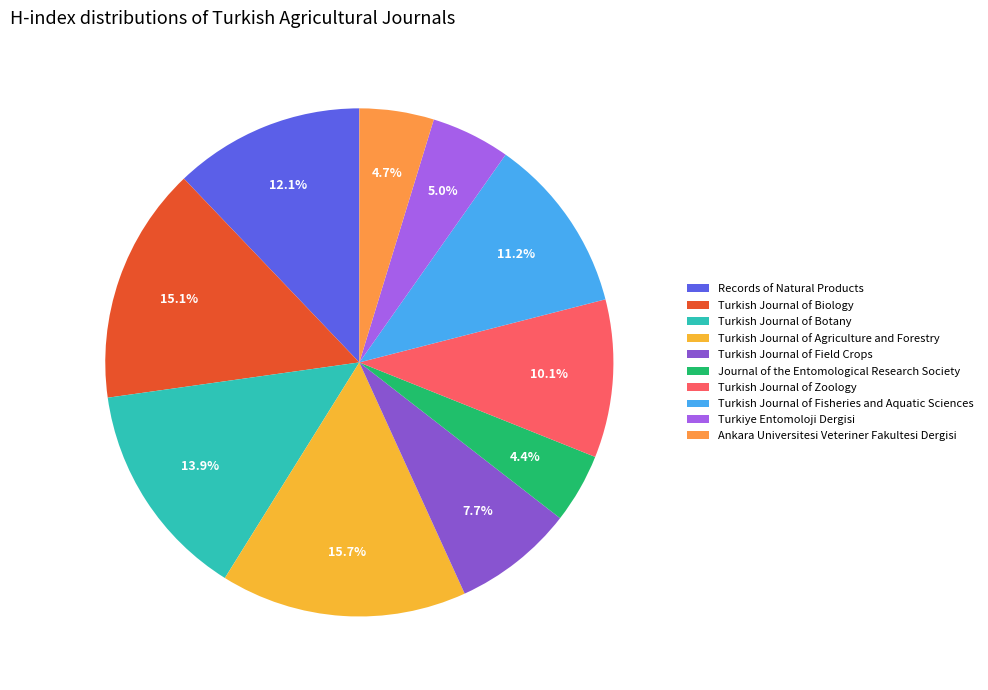

What is the smallest slice in the pie chart?

Journal of the Entomological Research Society